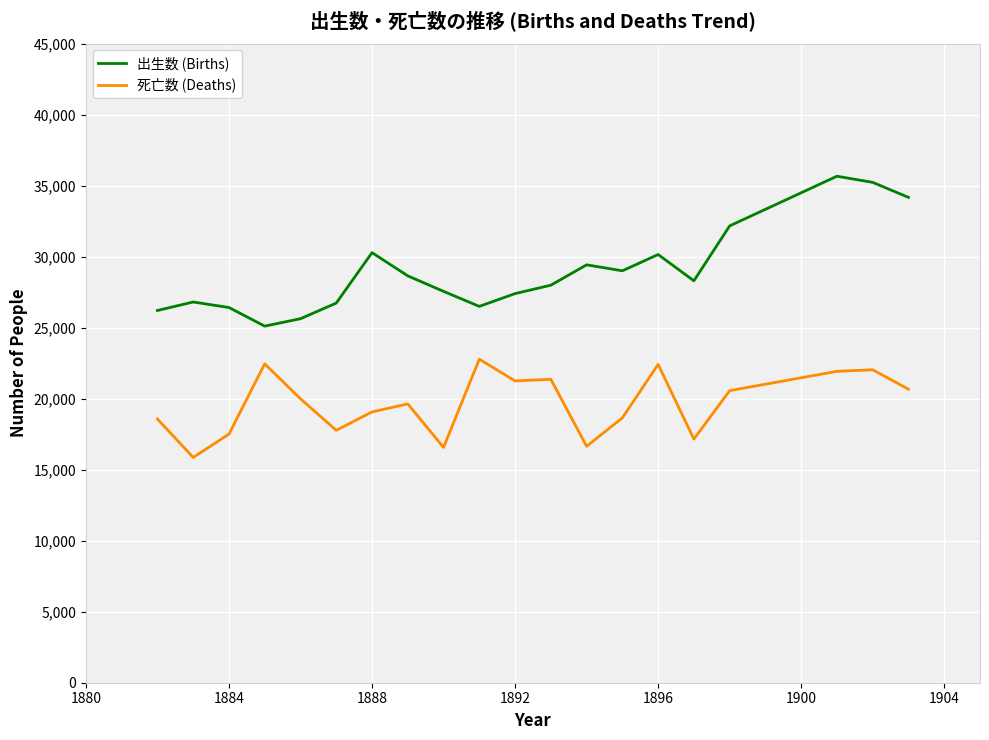

True or false: 出生数 (Births) and 死亡数 (Deaths) cross at least once.

False